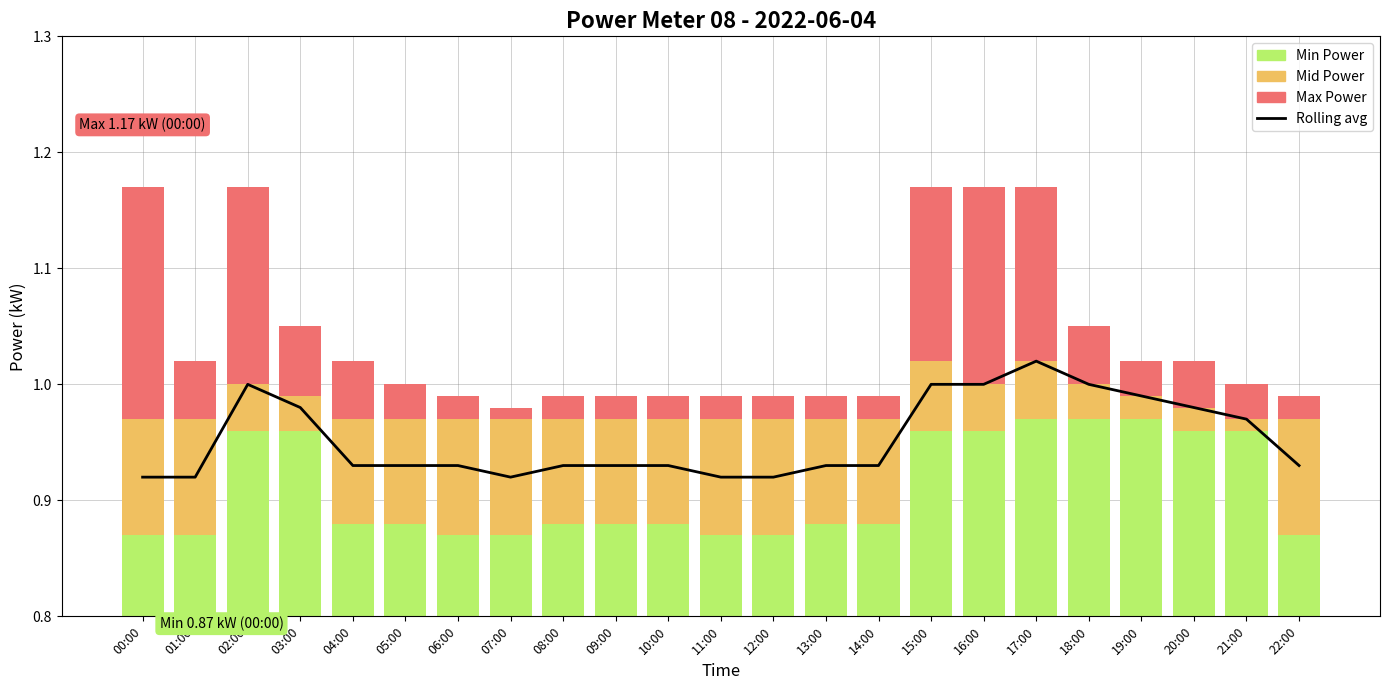

What is the total value across all series at 07:00?

1.9